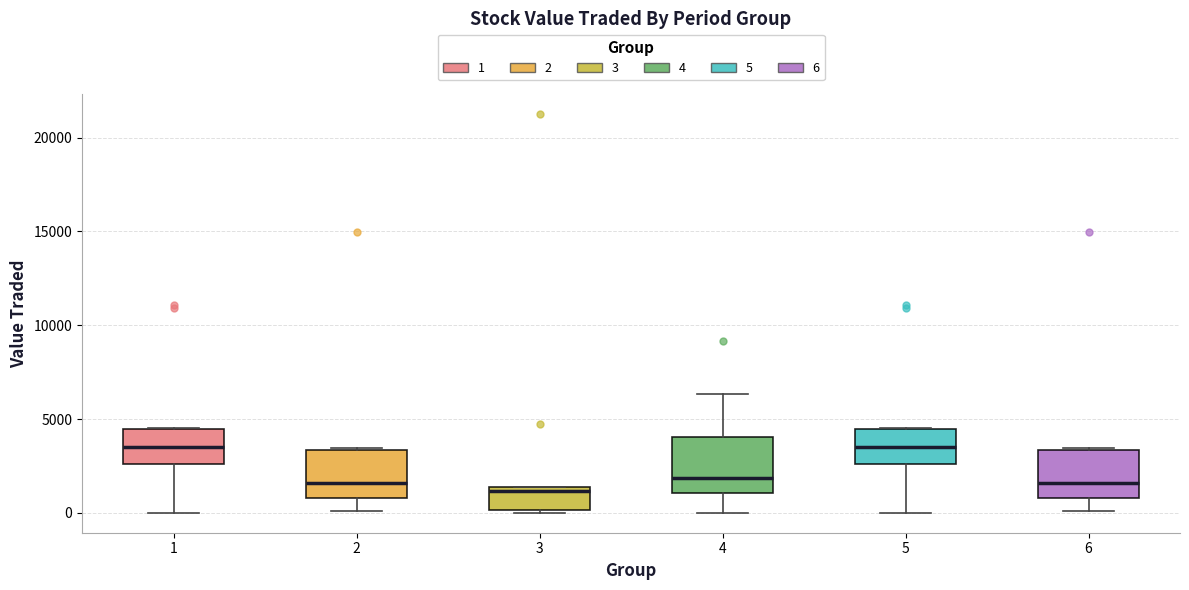

Reading left to right, transcribe this box plot: for each box, give where its median line is, the range the box spans, and where its two whiskers end, as read against the y-axis. The values are not printed on the chart, so give them approximately, as read against the axis.

1: median 3500, box 2500 to 4500, whiskers 0 to 4500
2: median 1500, box 1000 to 3500, whiskers 0 to 3500
3: median 1000, box 0 to 1500, whiskers 0 to 1500
4: median 2000, box 1000 to 4000, whiskers 0 to 6500
5: median 3500, box 2500 to 4500, whiskers 0 to 4500
6: median 1500, box 1000 to 3500, whiskers 0 to 3500